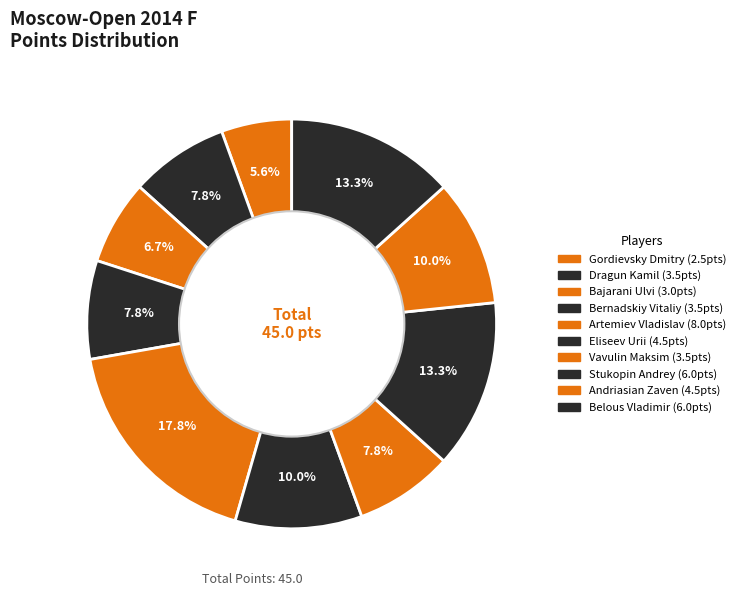

Is there a majority slice in this chart?

No